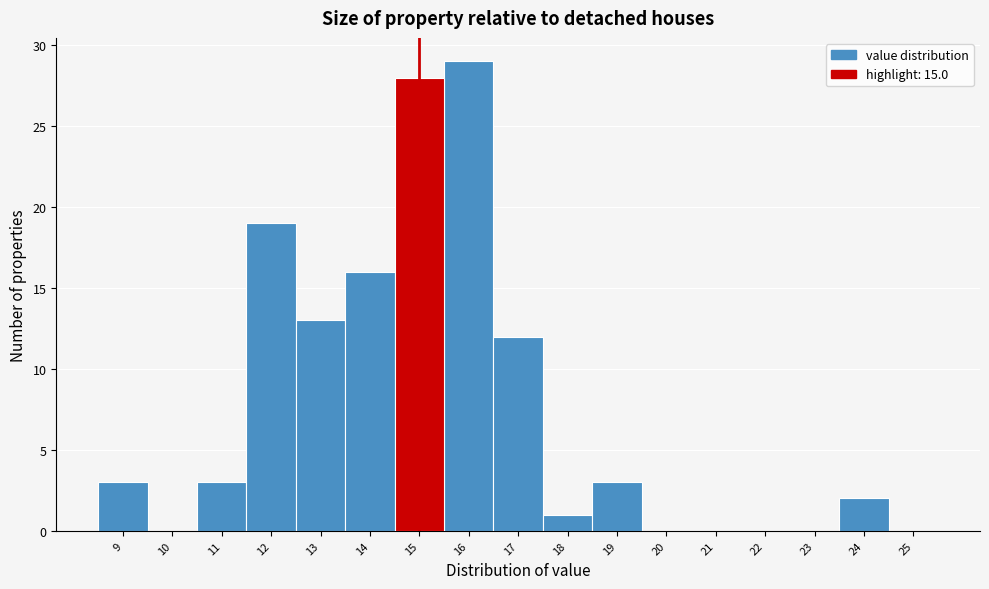

Reading left to right, transcribe this chart: for each bar, give the range it covers on the x-axis and its height. The values are not printed on the chart, so give them approximately, as read against the axis.

8.5 to 9.5: 3
9.5 to 10.5: 0
10.5 to 11.5: 3
11.5 to 12.5: 19
12.5 to 13.5: 13
13.5 to 14.5: 16
14.5 to 15.5: 28
15.5 to 16.5: 29
16.5 to 17.5: 12
17.5 to 18.5: 1
18.5 to 19.5: 3
19.5 to 20.5: 0
20.5 to 21.5: 0
21.5 to 22.5: 0
22.5 to 23.5: 0
23.5 to 24.5: 2
24.5 to 25.5: 0